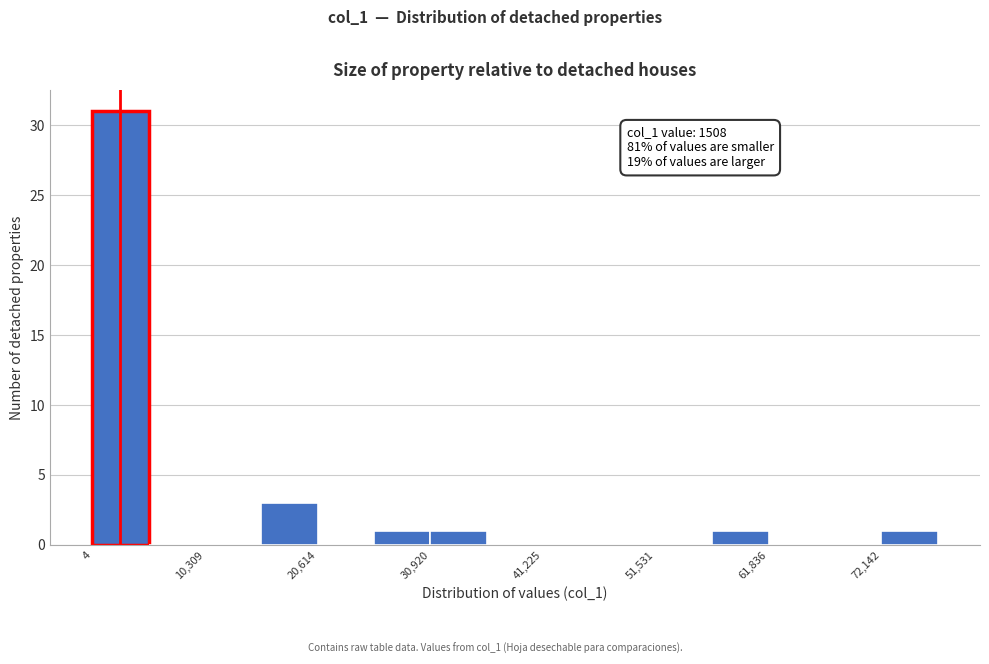

Read against the x-axis, roughly where is the centre of the tallest bar?

2000